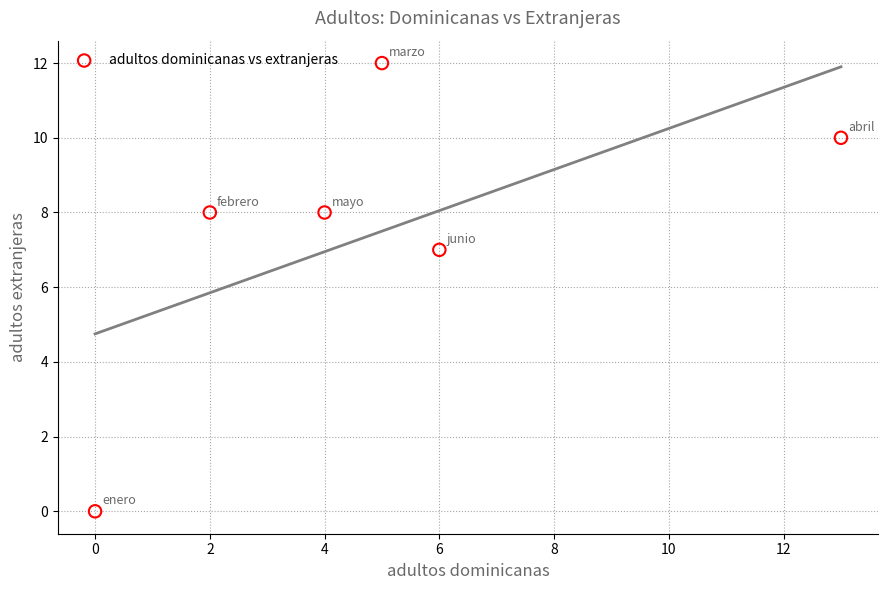

What Y value in the scatter plot is closest to 6?

7